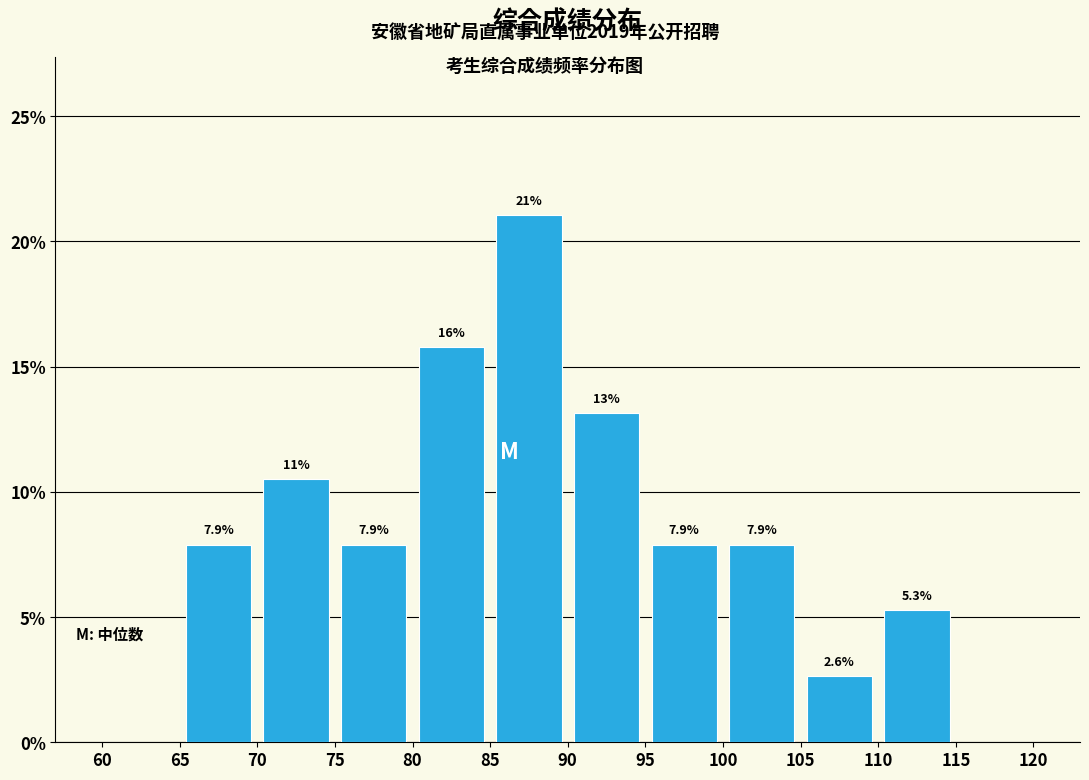

Over which range of the x-axis is the bar tallest?

85 to 90